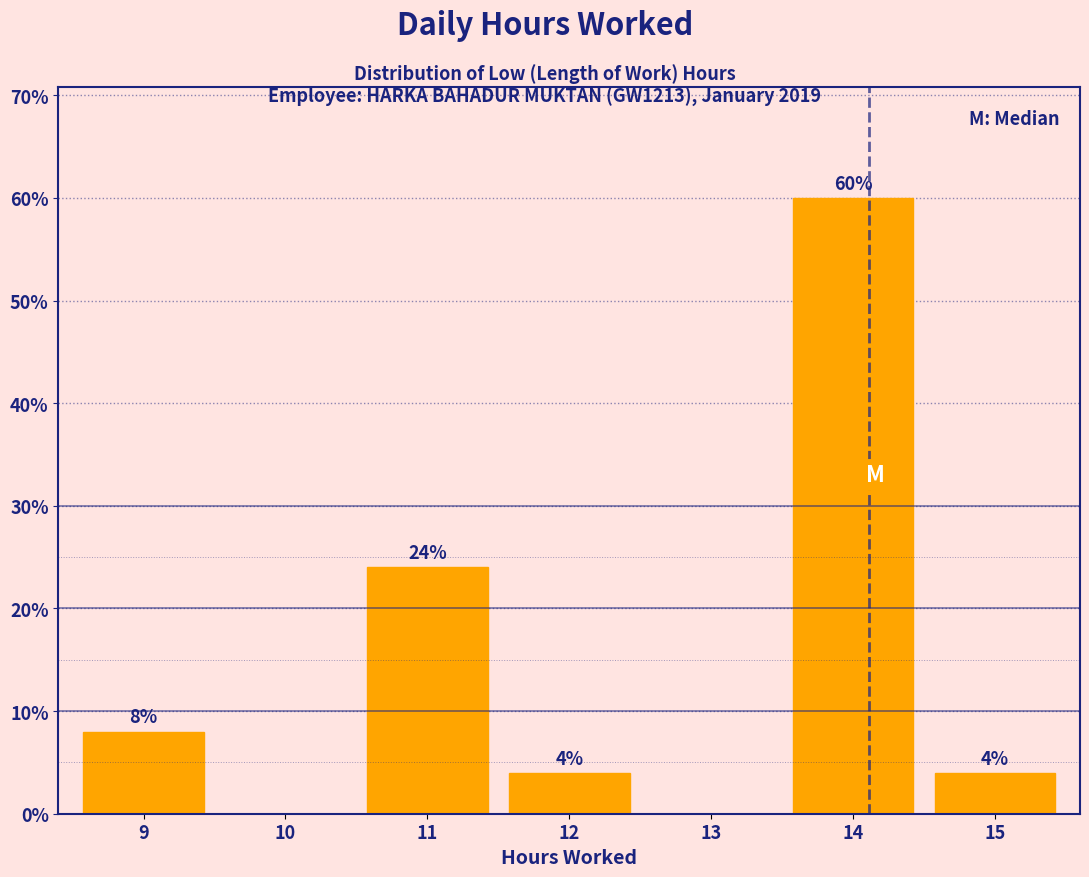

Which range on the x-axis has the tallest bar?

13.5 to 14.5